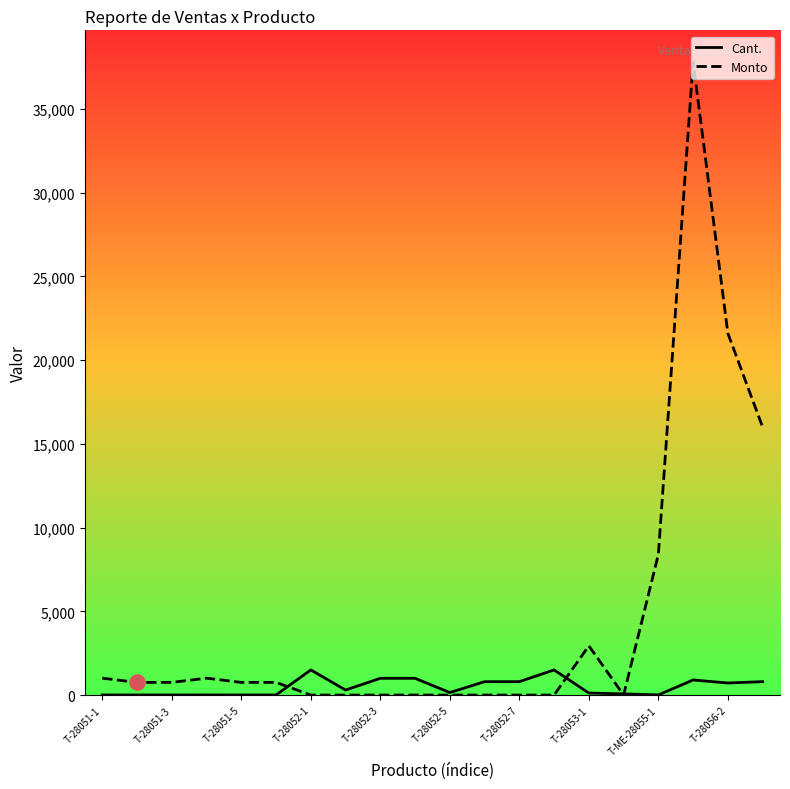

Which series has the largest total across all categories?

Monto